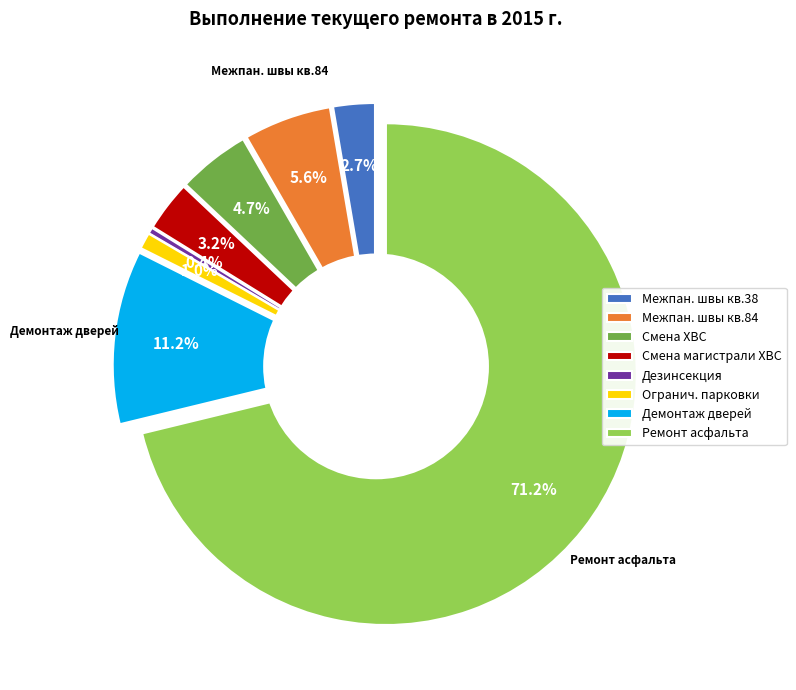

The Демонтаж деревянных дверей slice represents 11% of the pie. True or false?

True